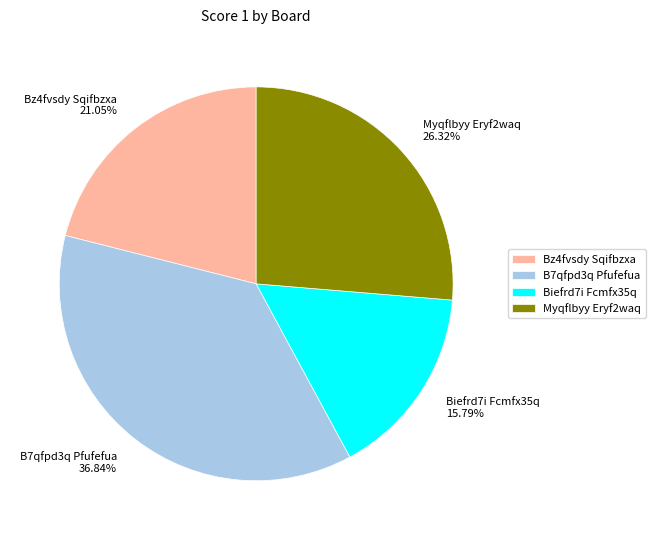

Combined, do B7qfpd3q Pfufefua and Biefrd7i Fcmfx35q account for over 50%?

Yes